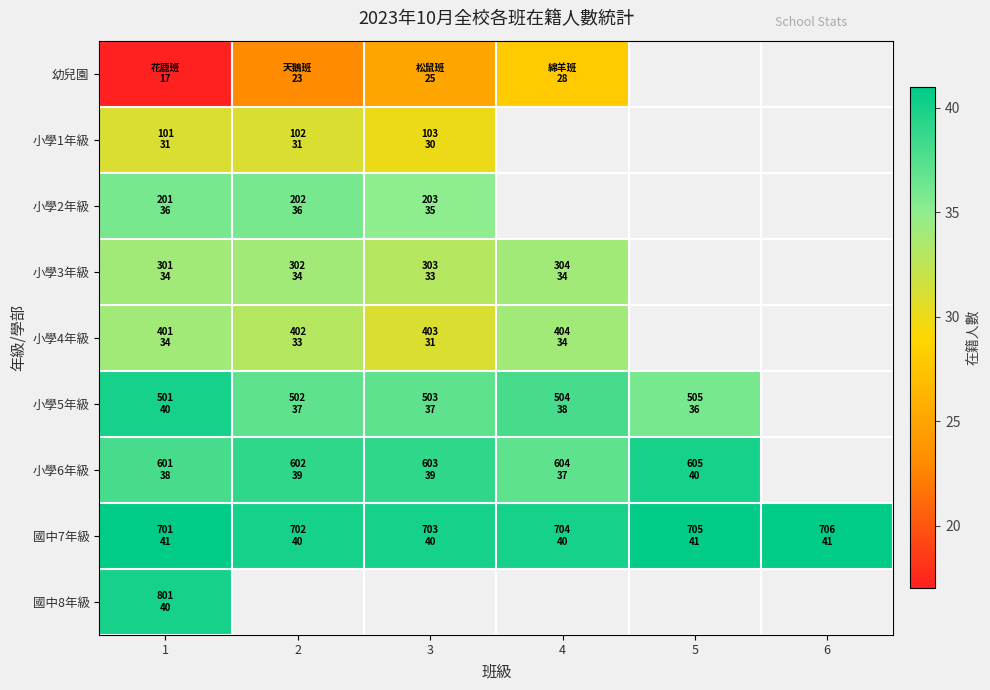

How many categories are shown in the chart?

6